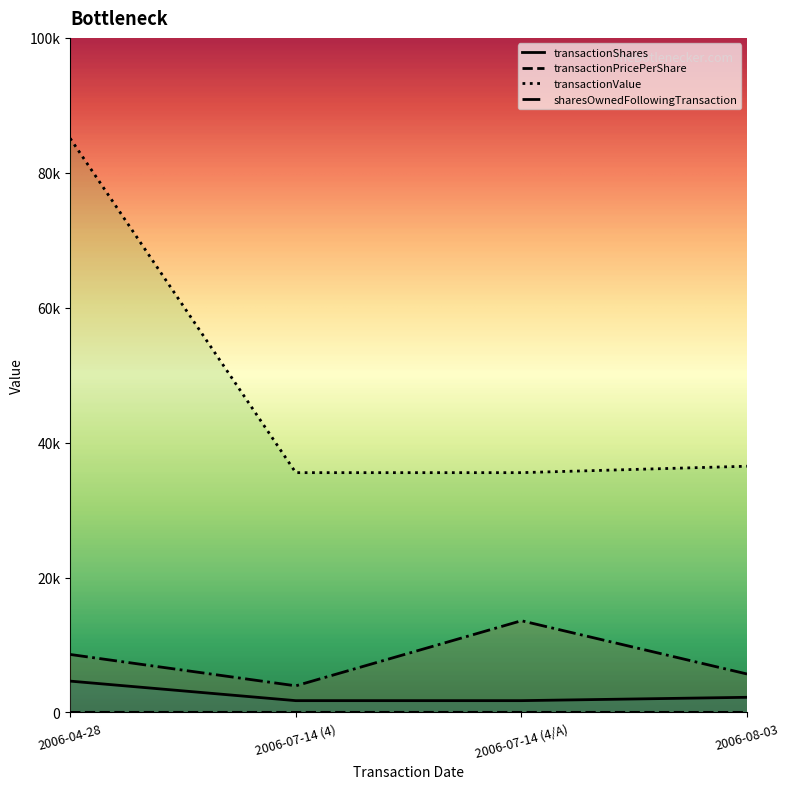

Reading right to left, extract all data points from this chart.

transactionShares: 2006-08-03=2250.0	2006-07-14 (4/A)=1754.0	2006-07-14 (4)=1754.0	2006-04-28=4650.0
transactionPricePerShare: 2006-08-03=16.2	2006-07-14 (4/A)=20.3	2006-07-14 (4)=20.3	2006-04-28=18.3
transactionValue: 2006-08-03=36506.0	2006-07-14 (4/A)=35552.0	2006-07-14 (4)=35552.0	2006-04-28=85107.0
sharesOwnedFollowingTransaction: 2006-08-03=5704.0	2006-07-14 (4/A)=13600.0	2006-07-14 (4)=3950.0	2006-04-28=8600.0